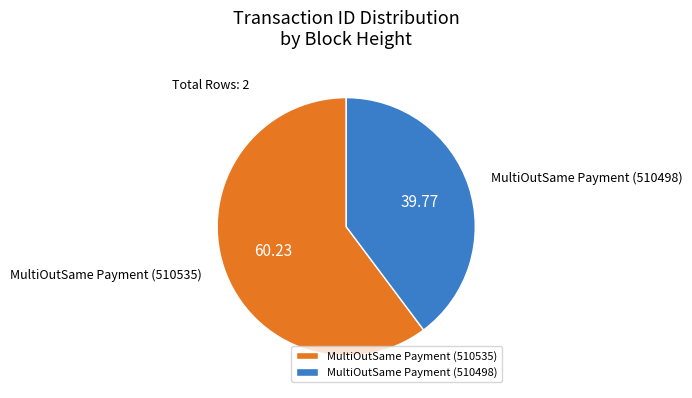

Is it true that MultiOutSame Payment (510535) is 48% of the pie?

False